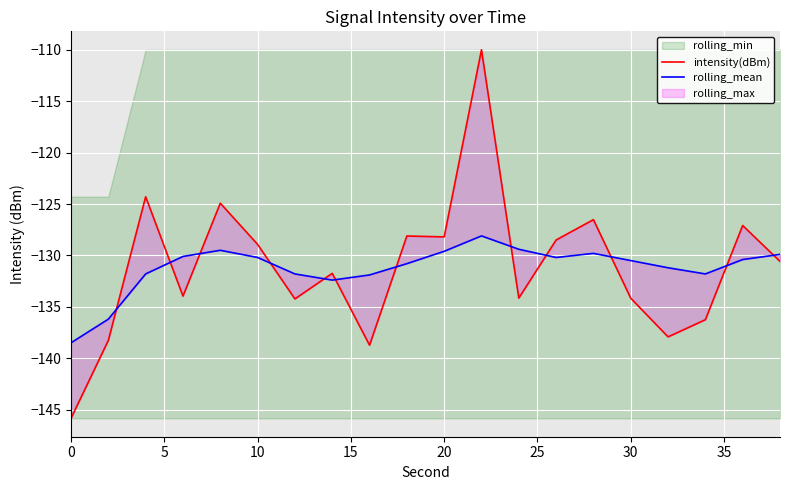

Read the rolling_mean value at 10.

-130.2